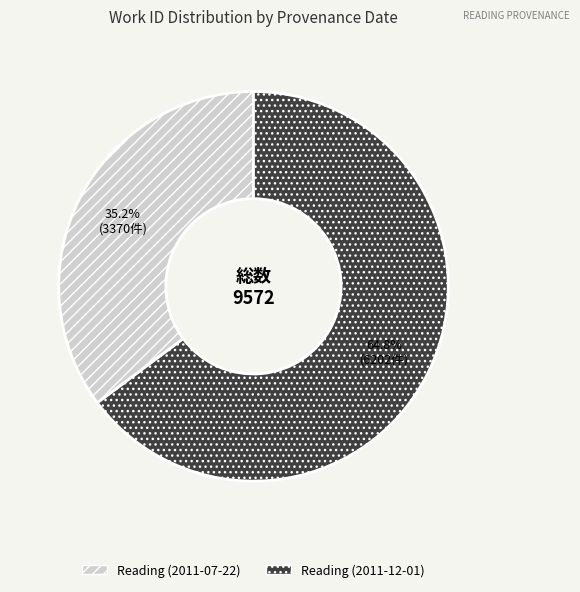

Count the number of slices in the pie.

2